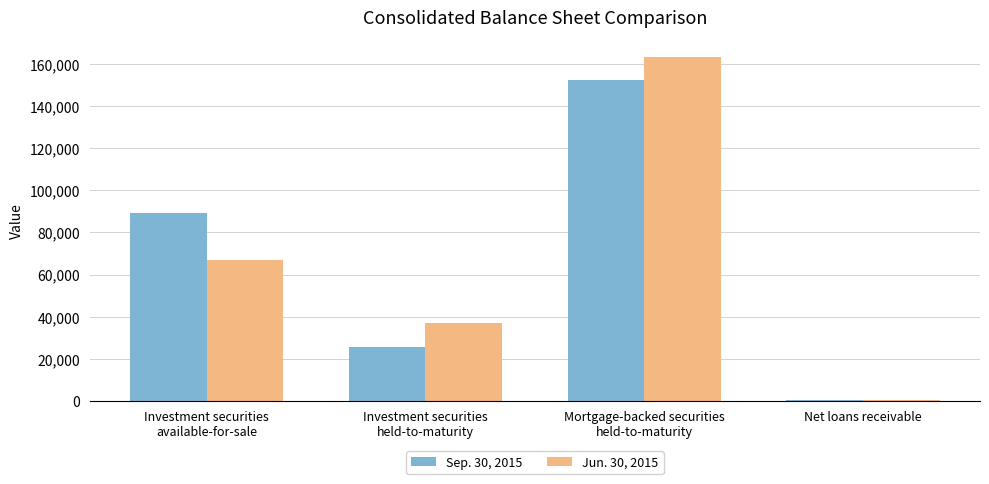

Are the bars grouped side by side (vs. stacked)?

Yes